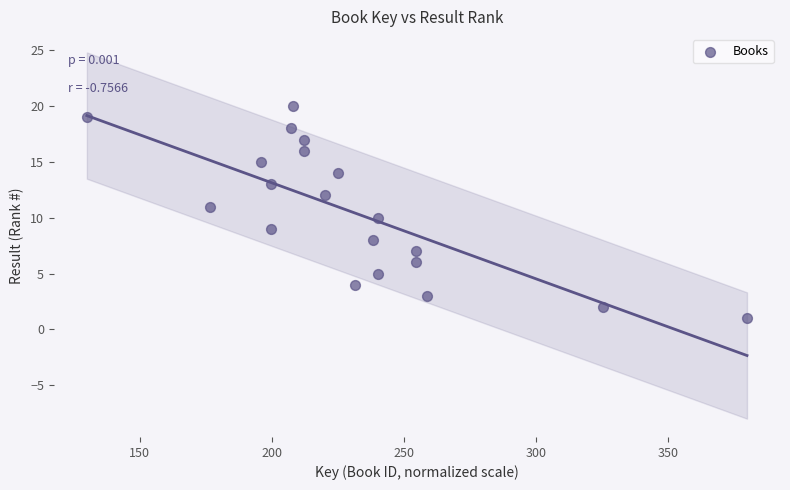

What is the range of Y values (max minus min)?

19